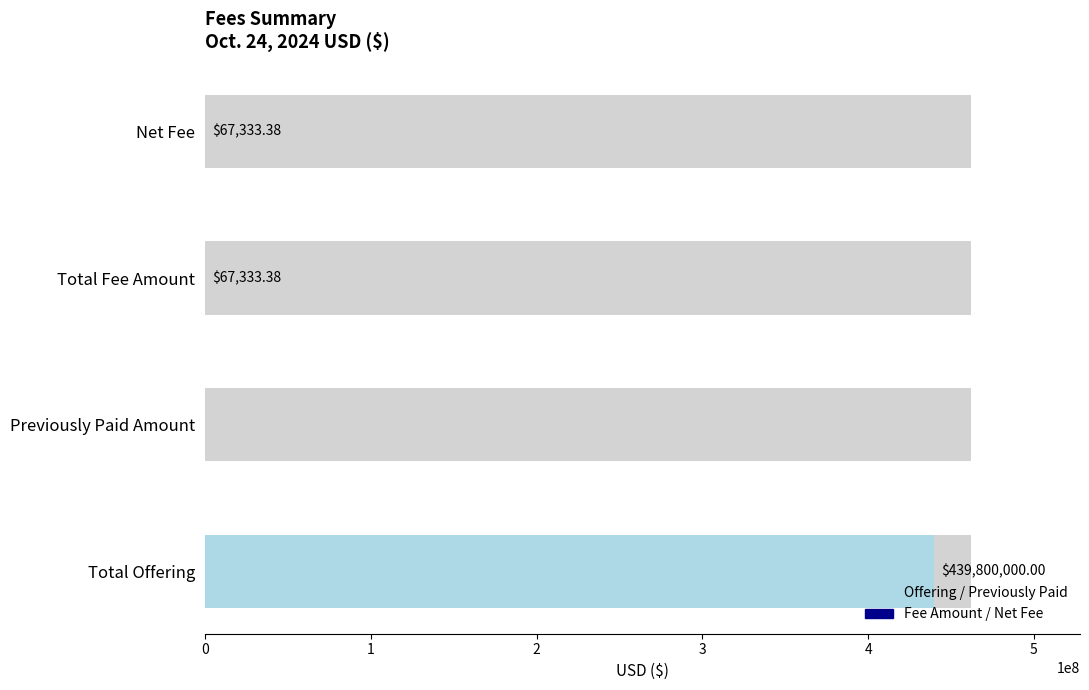

Reading left to right, extract all data points from this chart.

439800000.0	0.0	67333.4	67333.4